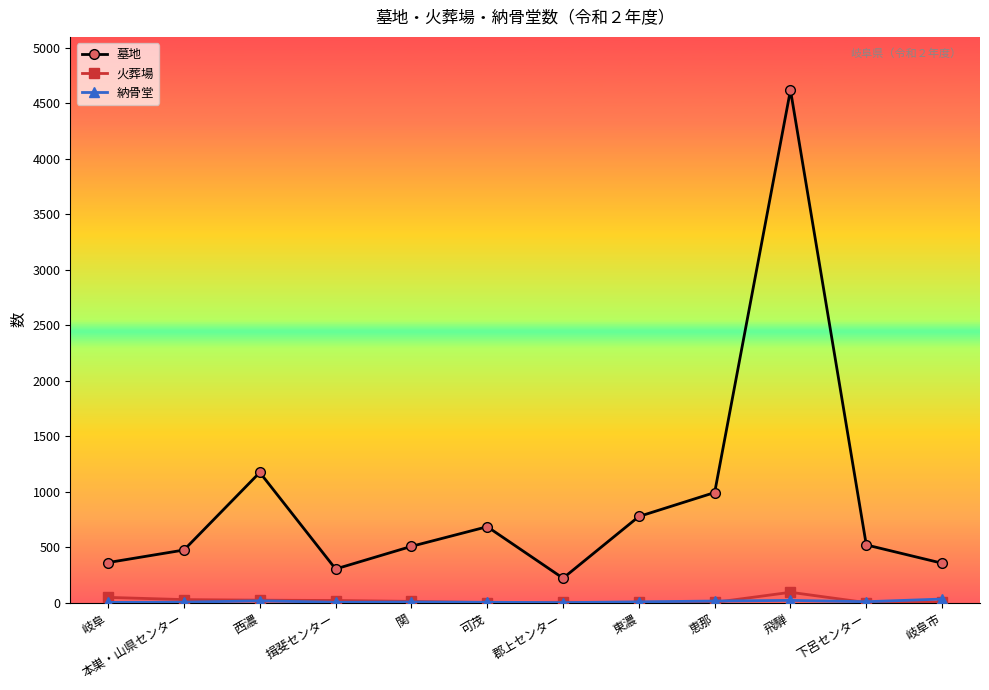

What is the label of the 8th point from the left?

東濃